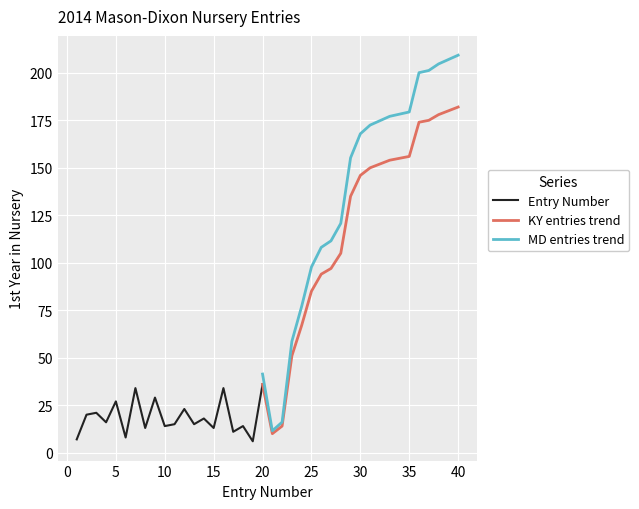

True or false: MD entries trend has a value of 209.3 at 40.

True